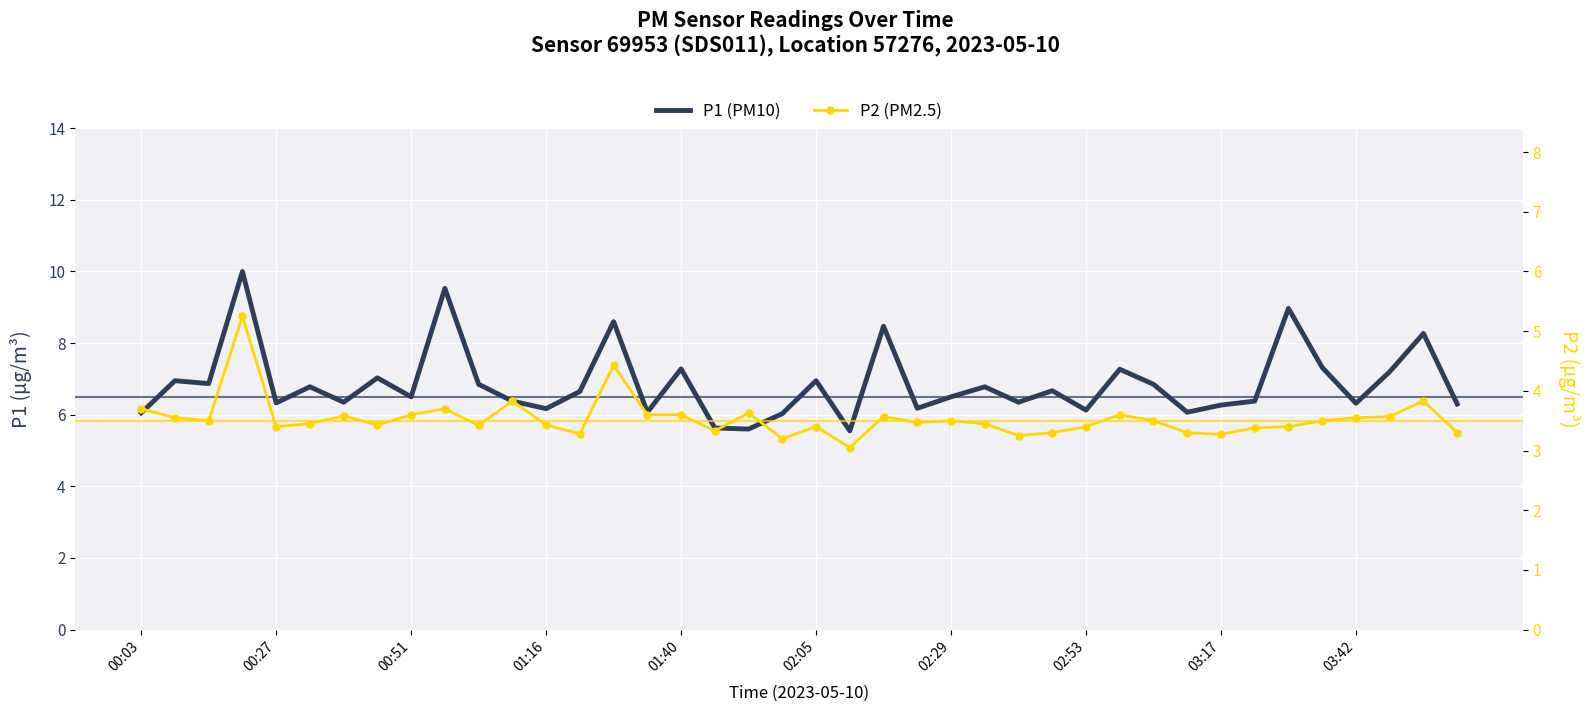

Between 01:16 and 14, which series saw the biggest shift?

P1 (PM10)